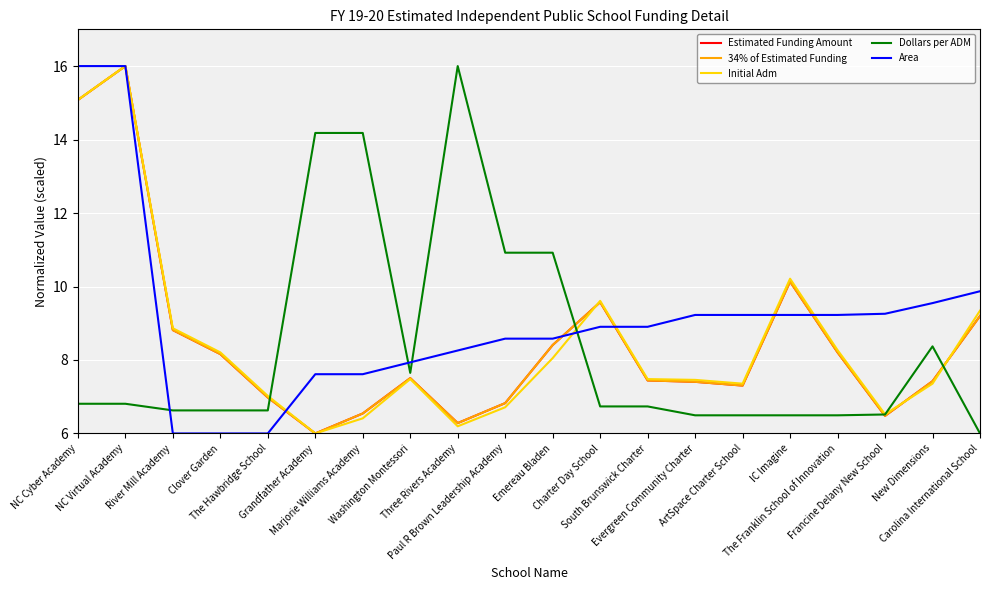

Which series has the largest total across all categories?

Area